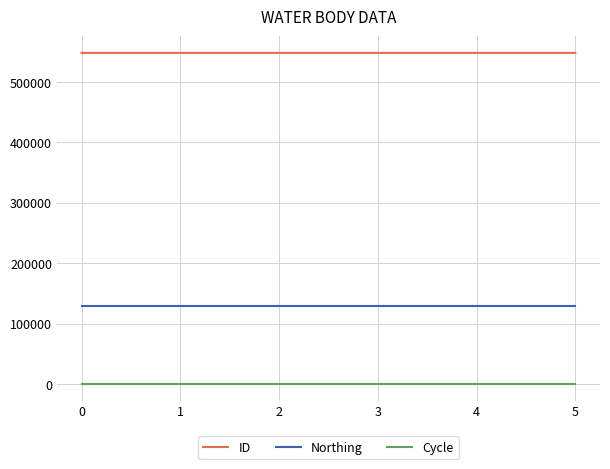

List the series in order of their peak value, highest first.

ID, Northing, Cycle